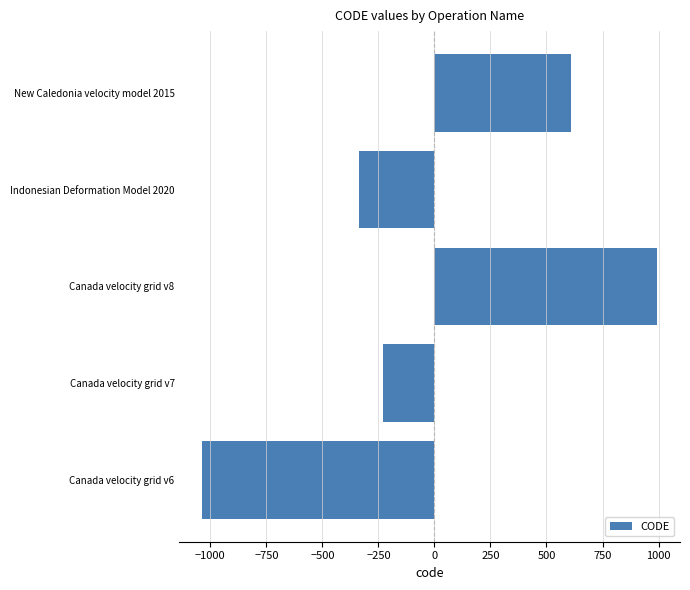

The value at Canada velocity grid v7 is -390.1. True or false?

False